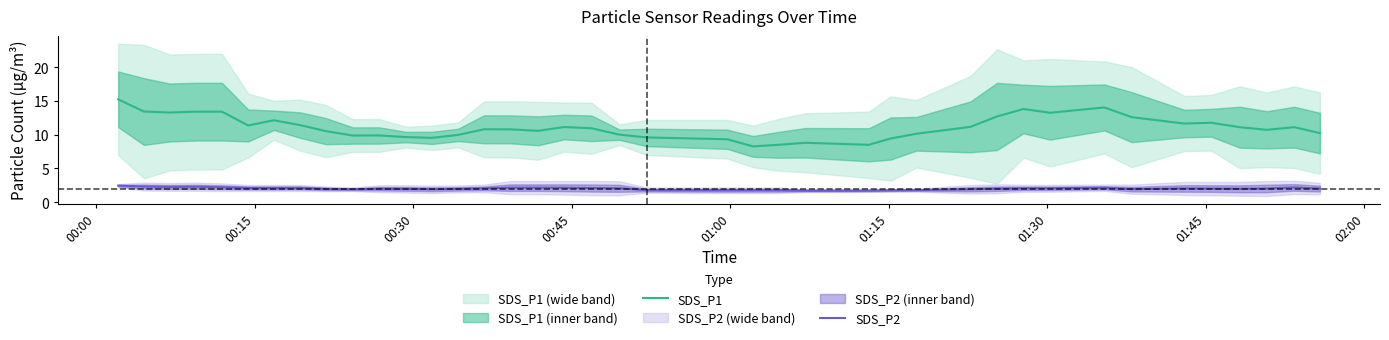

Reading right to left, list all the values displayed in this chart.

SDS_P1: 10.2	11.1	10.7	11.1	11.8	11.7	12.6	14.1	13.3	13.8	12.7	11.2	10.1	9.4	8.5	8.8	8.5	8.3	9.3	9.6	10.0	11.0	11.1	10.6	10.8	10.8	10.0	9.5	9.7	9.9	9.9	10.5	11.4	12.1	11.4	13.4	13.4	13.3	13.4	15.3
SDS_P2: 2.0	2.2	2.0	2.0	2.0	2.0	1.9	2.1	2.1	2.1	2.0	1.9	1.8	1.8	1.7	1.7	1.8	1.8	1.8	1.8	2.1	2.1	2.1	2.2	2.2	2.0	2.0	1.9	2.0	2.0	1.9	2.0	2.1	2.1	2.1	2.2	2.3	2.3	2.3	2.5